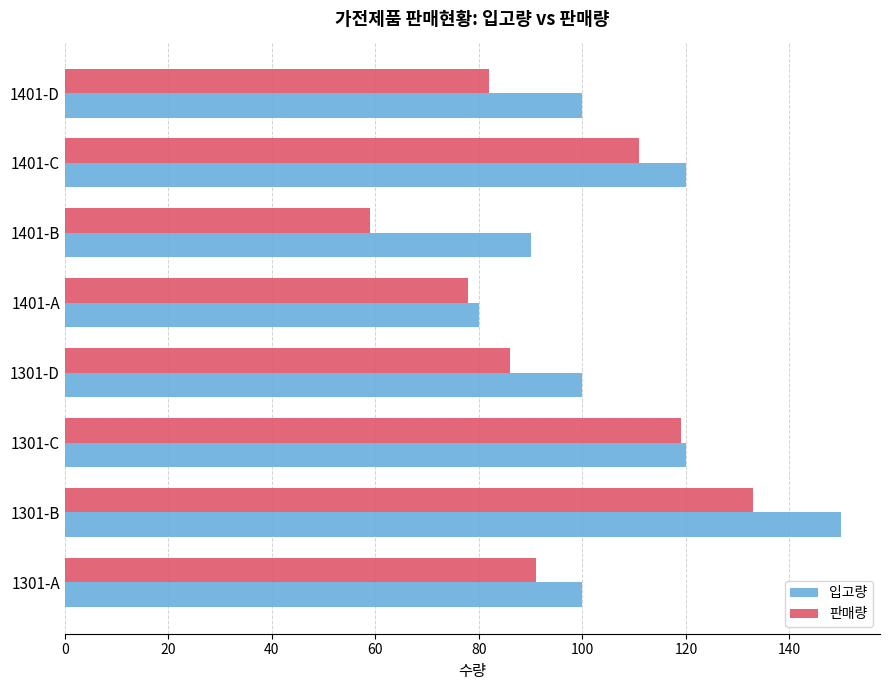

What is the approximate value of 판매량 at 1401-B?

59